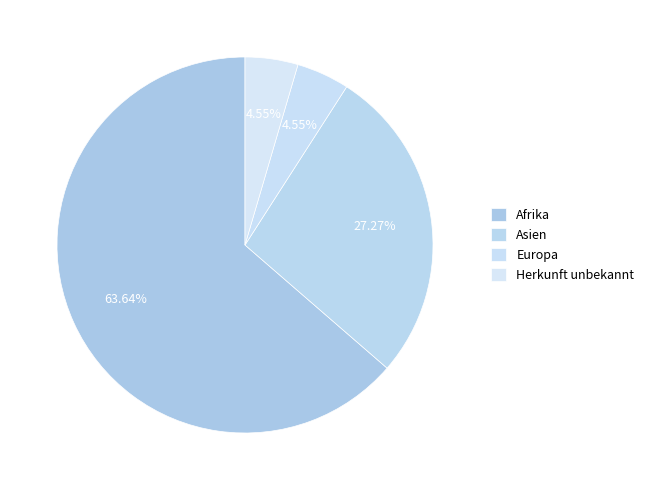

Which slice is the smallest?

Europa